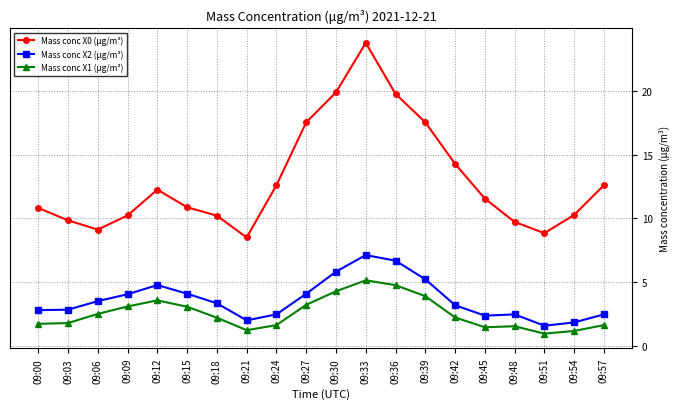

At which category does Mass conc X0 (μg/m³) reach its first local peak?

09:12